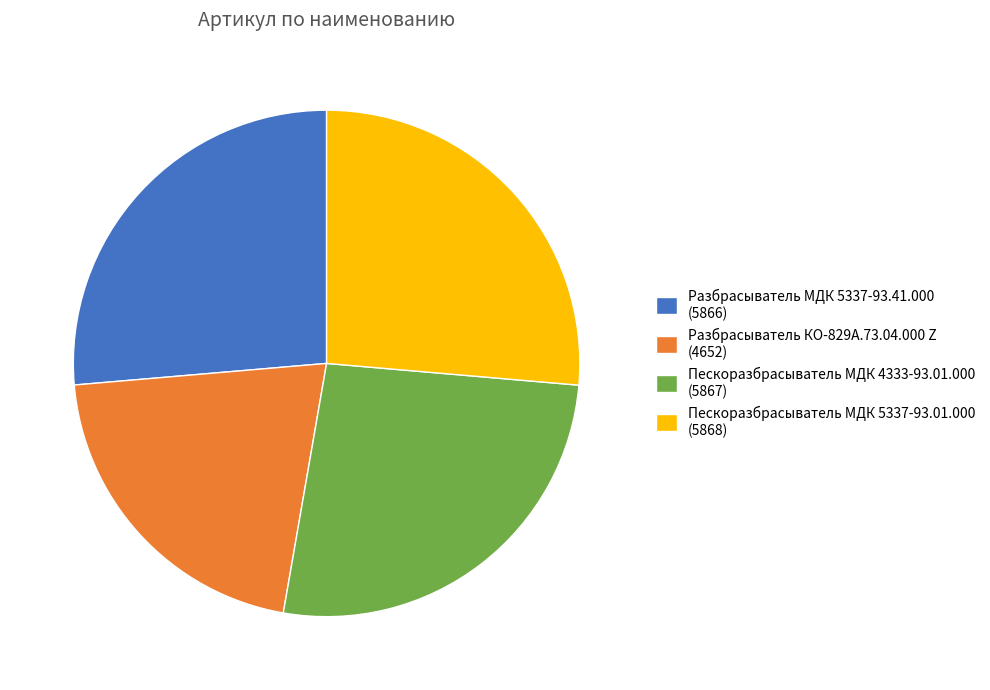

Does any single category account for the majority?

No